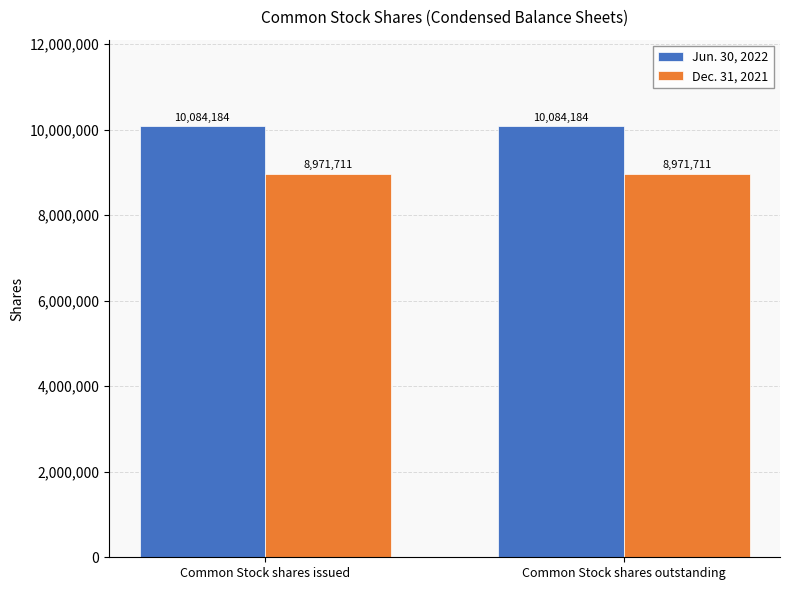

What is the label of the 2nd bar from the right?

Common Stock shares issued